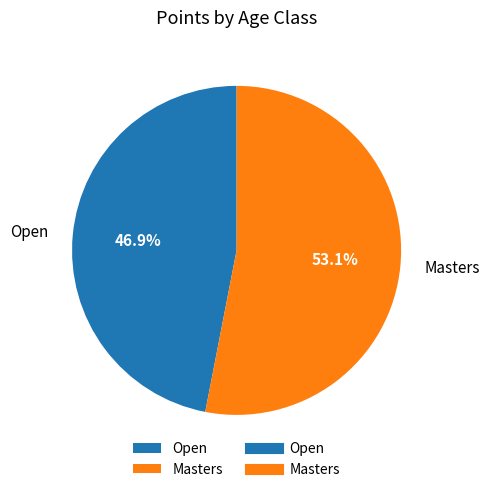

To the nearest percent, what is the combined percentage of Open and Masters?

100%